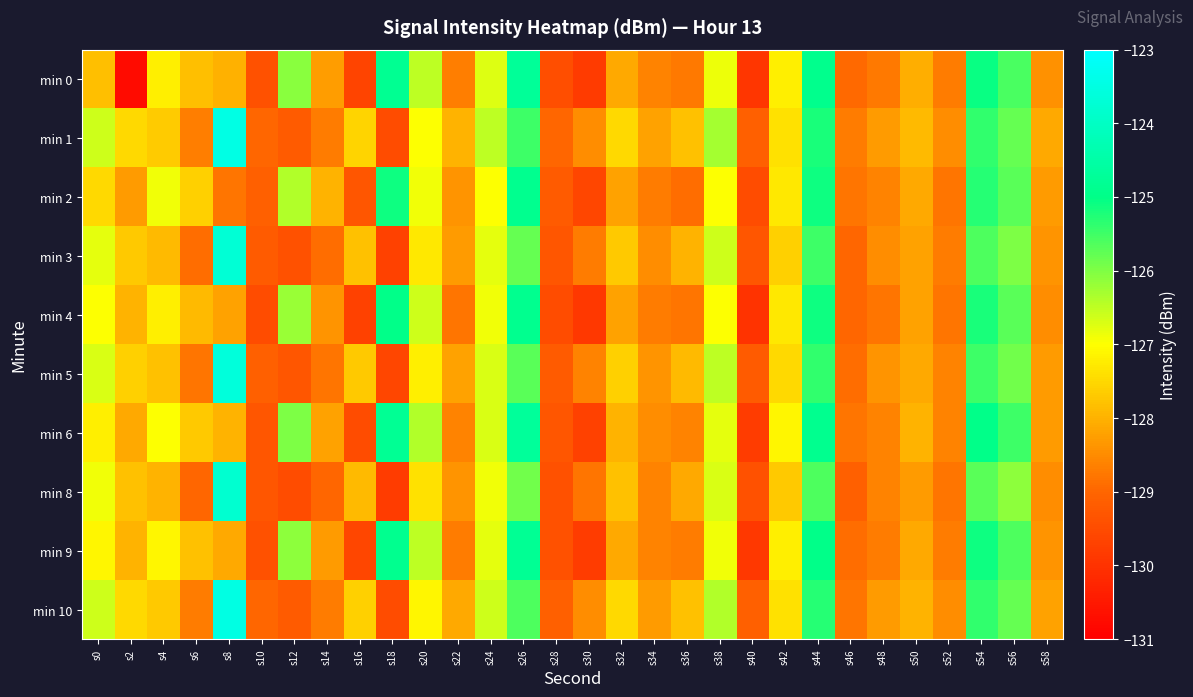

At which category is the sum across all series the highest?

s44